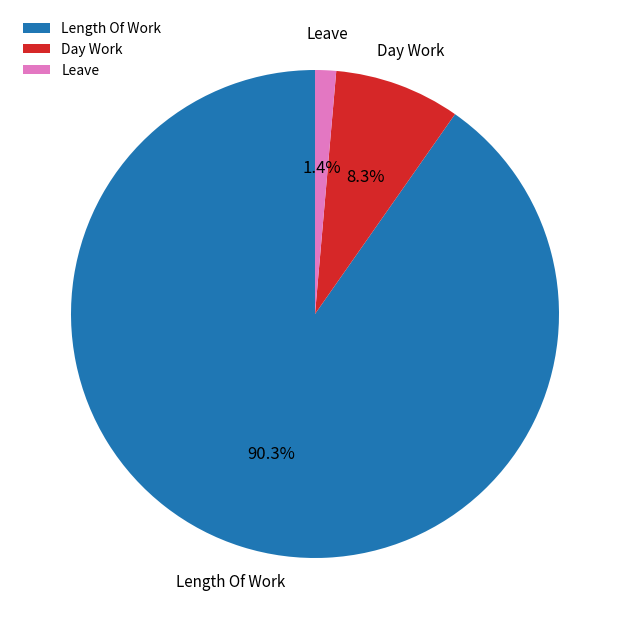

How much of the chart is everything except Day Work?

91.7%